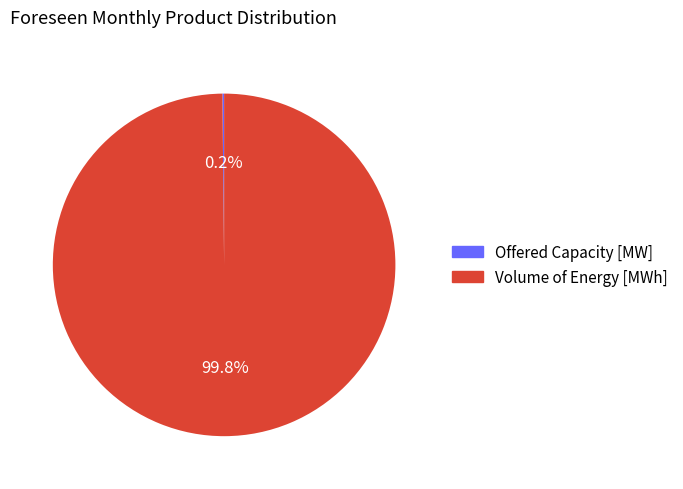

How much of the chart is everything except Volume of Energy [MWh]?

0.2%